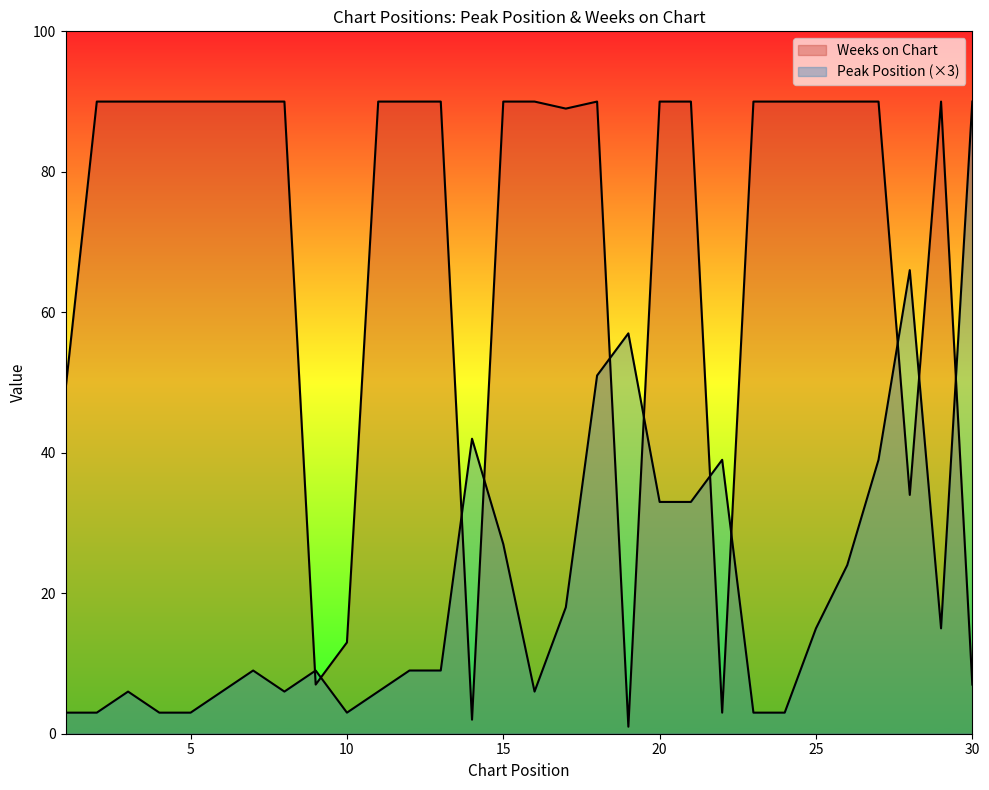

At which category does Weeks on Chart reach its first local peak?

18